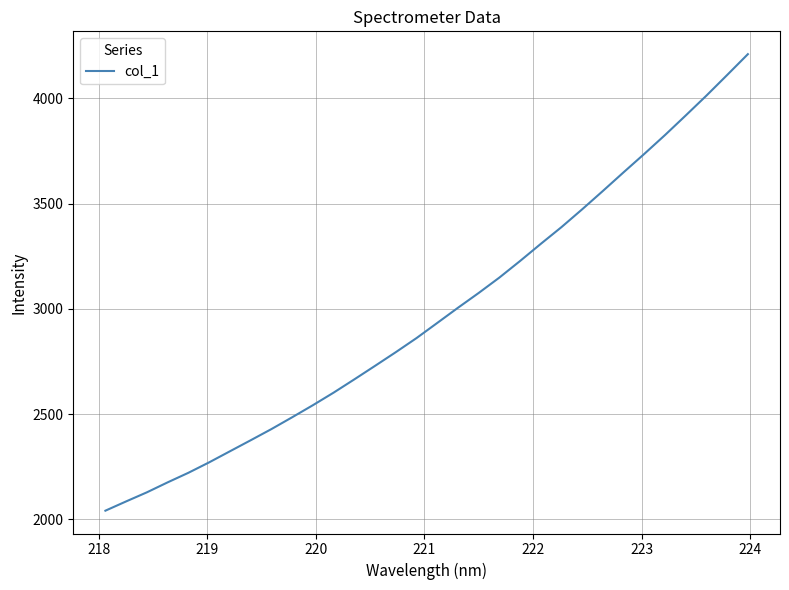

What is the minimum value shown in the chart?

2040.6